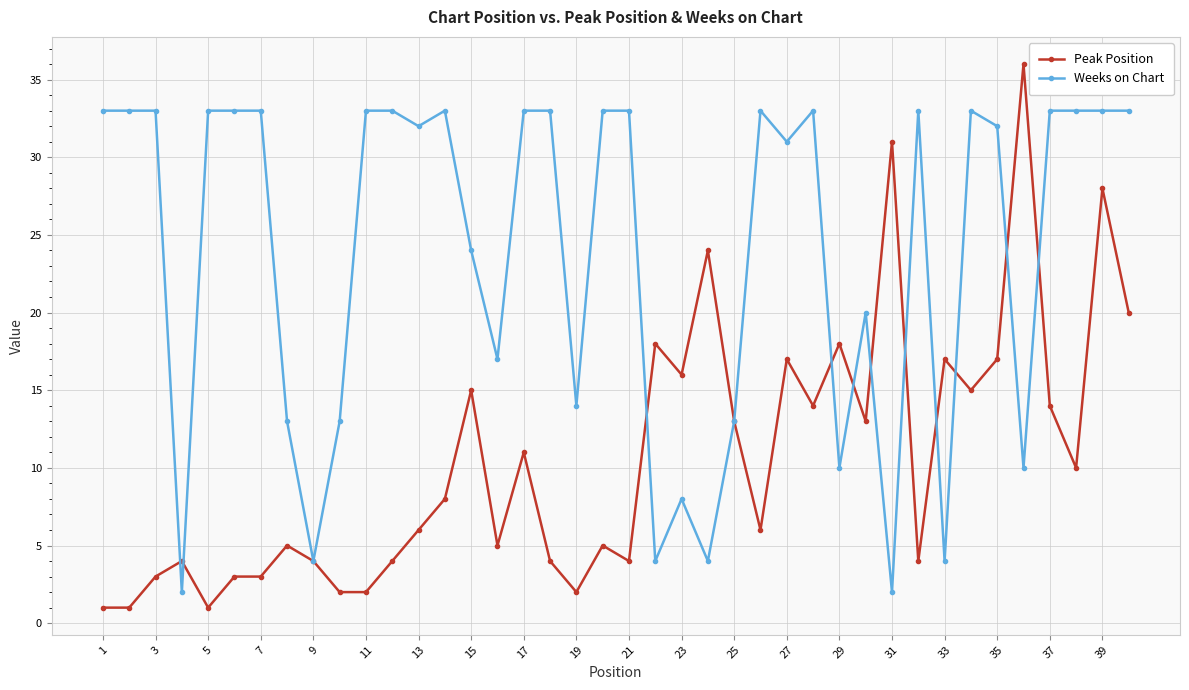

What is the value of the Weeks on Chart point at the 39th from the left?

33